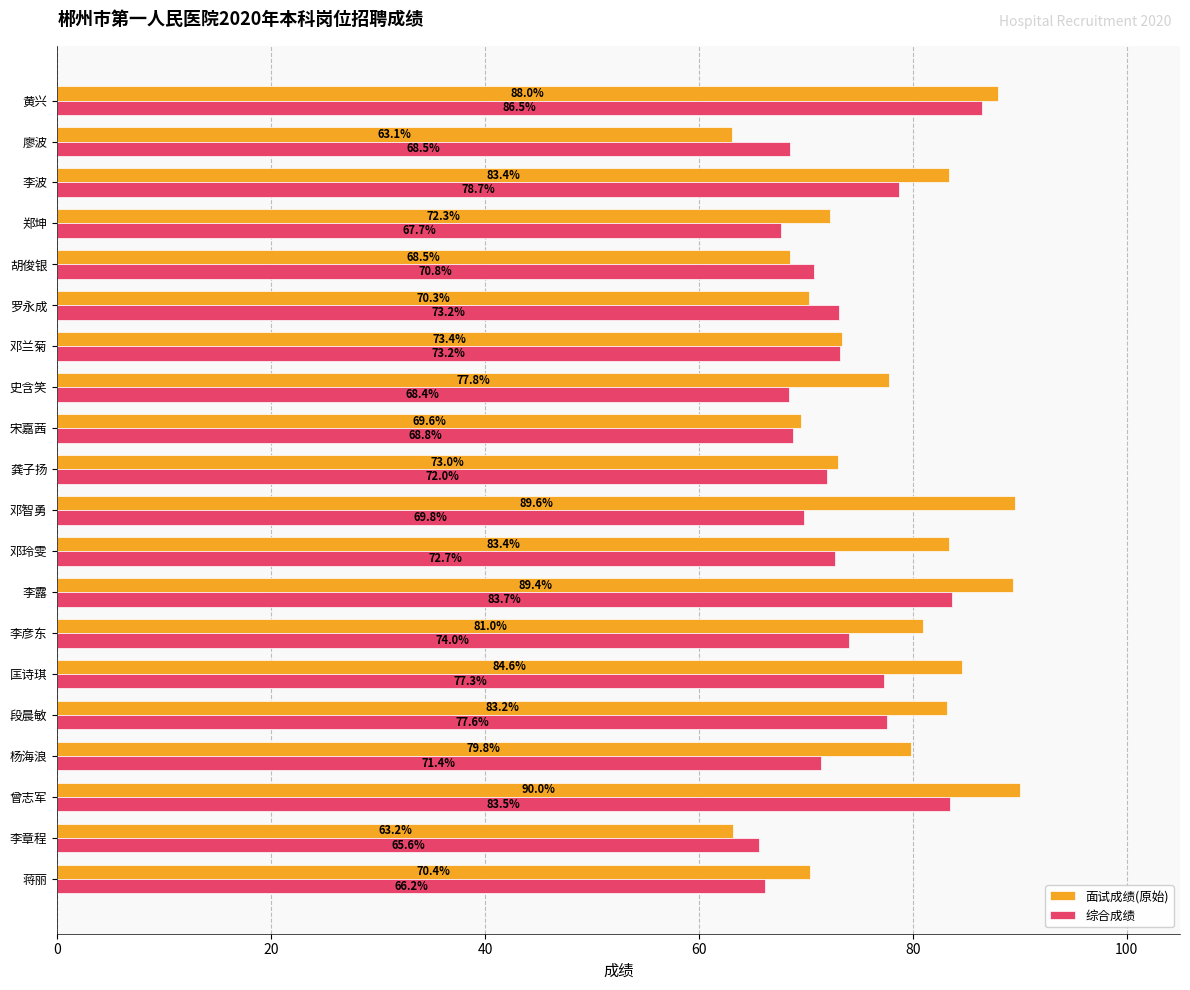

At which label is 综合成绩 closest to 76?

匡诗琪